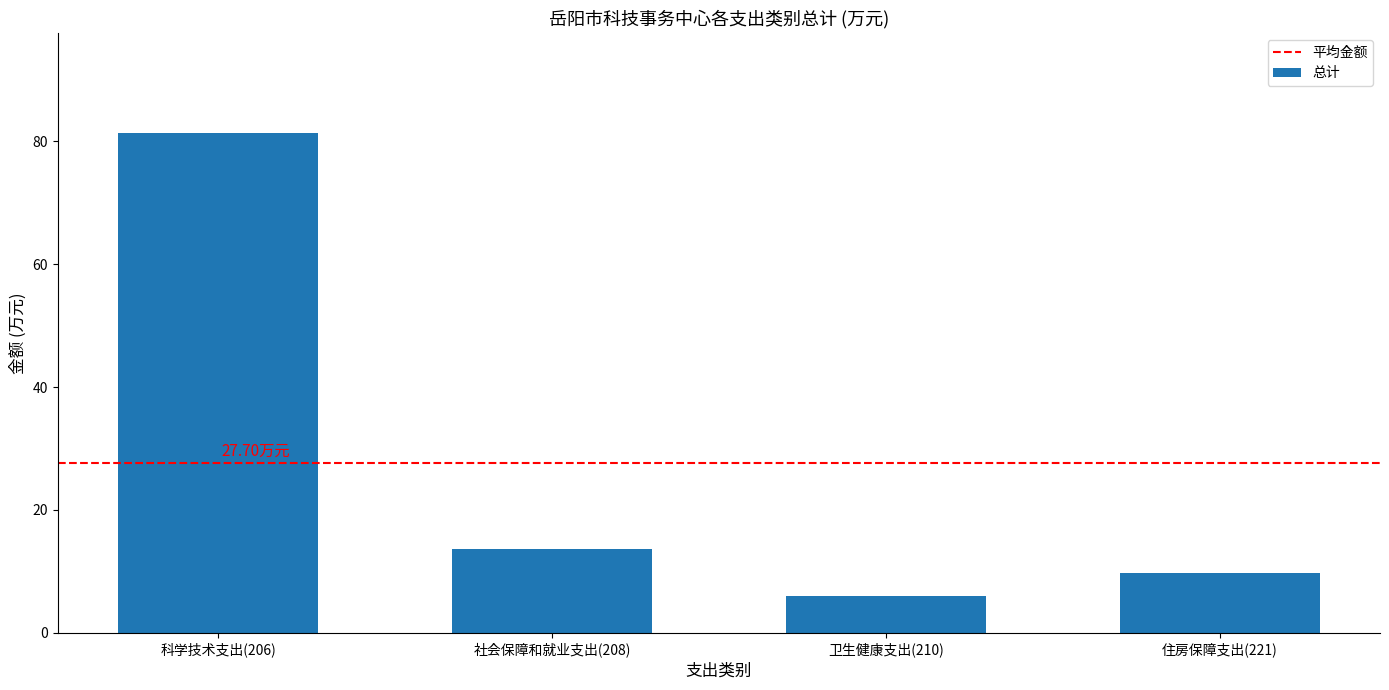

List the labels in order of value, largest first.

科学技术支出(206), 社会保障和就业支出(208), 住房保障支出(221), 卫生健康支出(210)